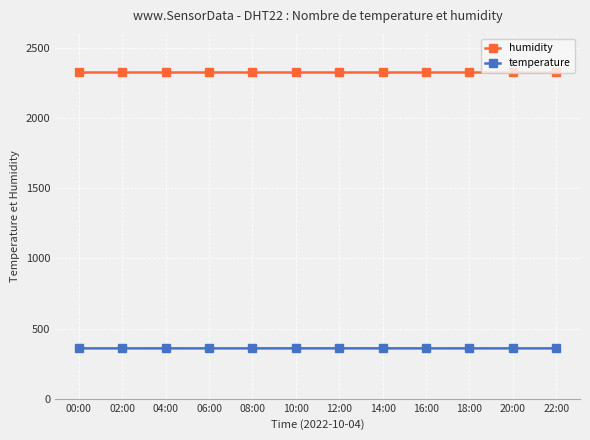

What position from the left is 00:00?

1